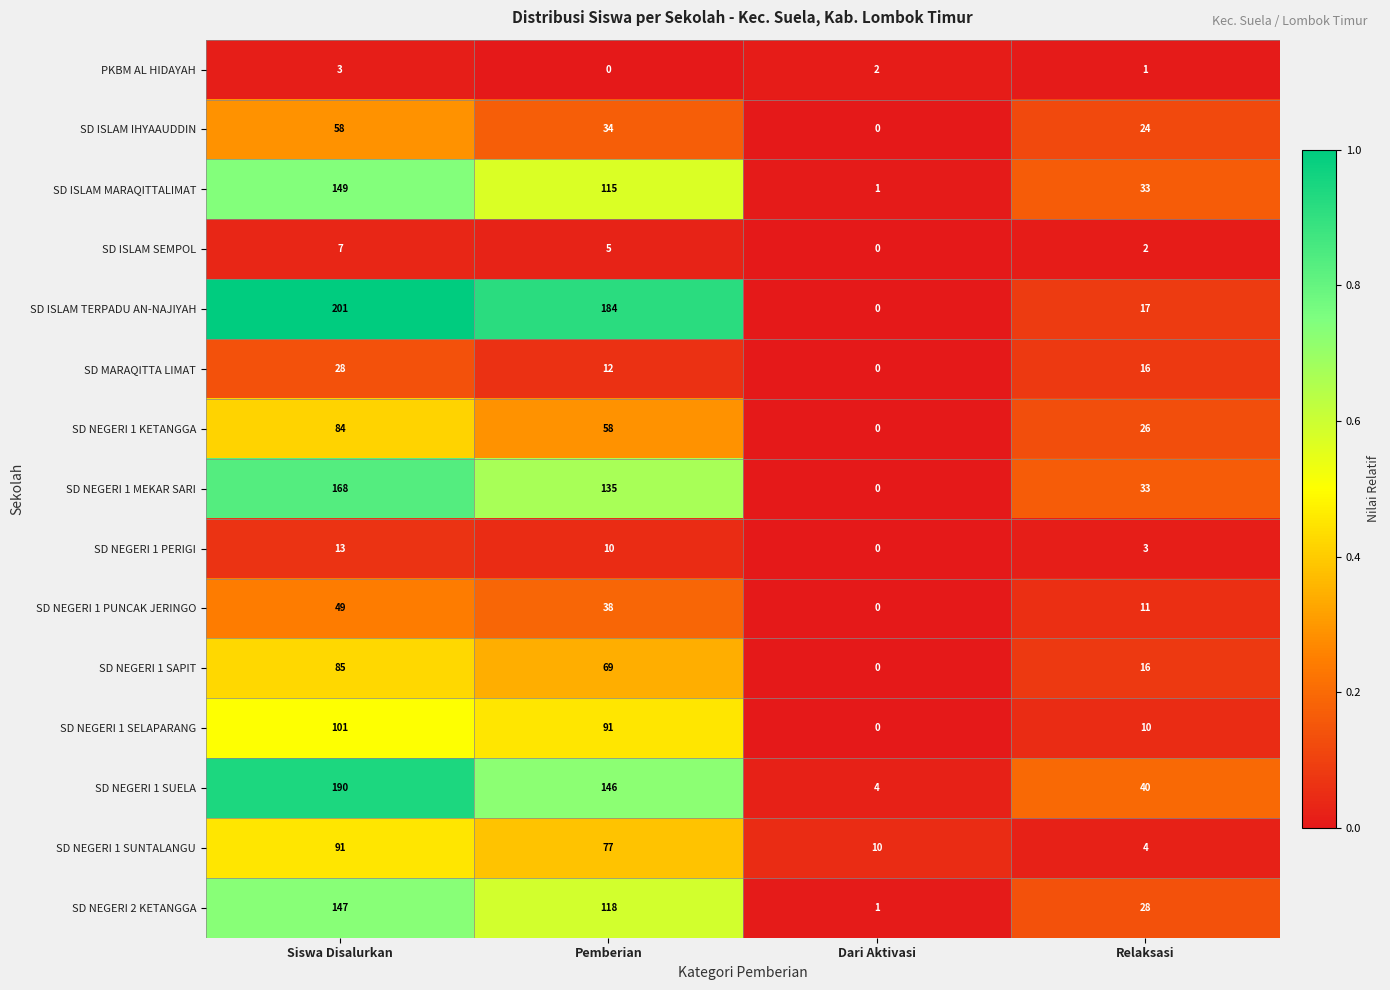

Which series has the largest total across all categories?

SD ISLAM TERPADU AN-NAJIYAH